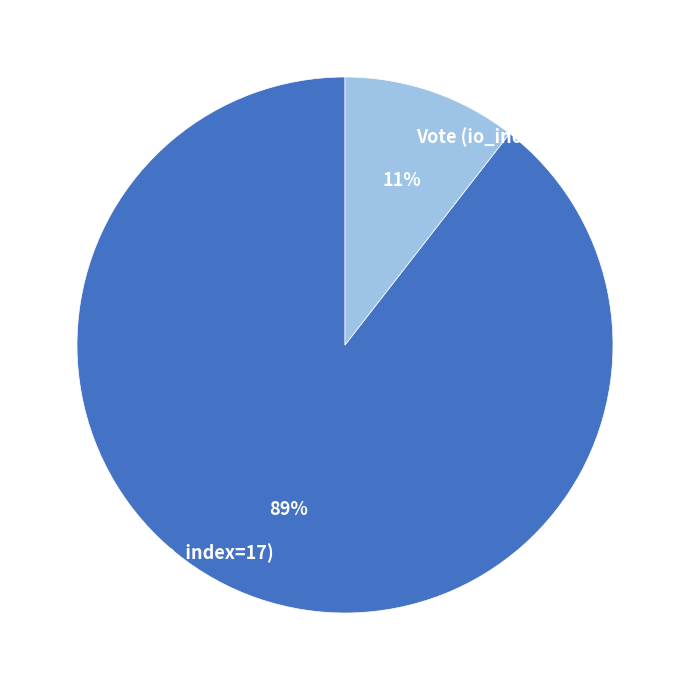

To the nearest percent, what percentage of the pie is Vote (io_index=2)?

11%